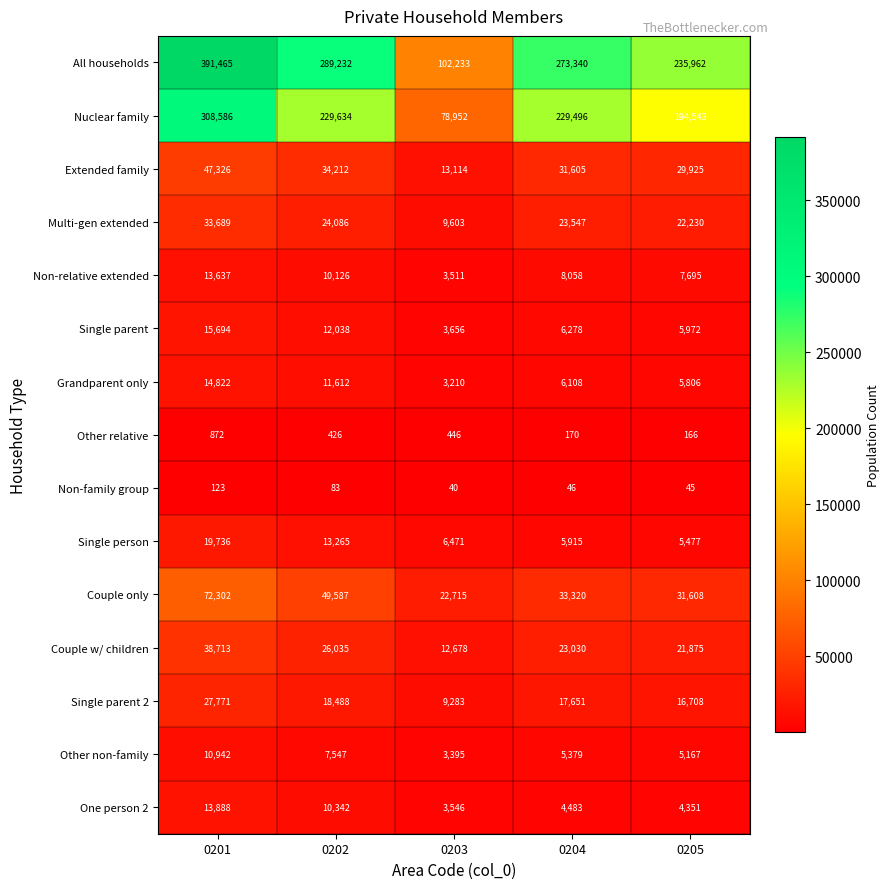

What is the sum of all Non-family group values?

337